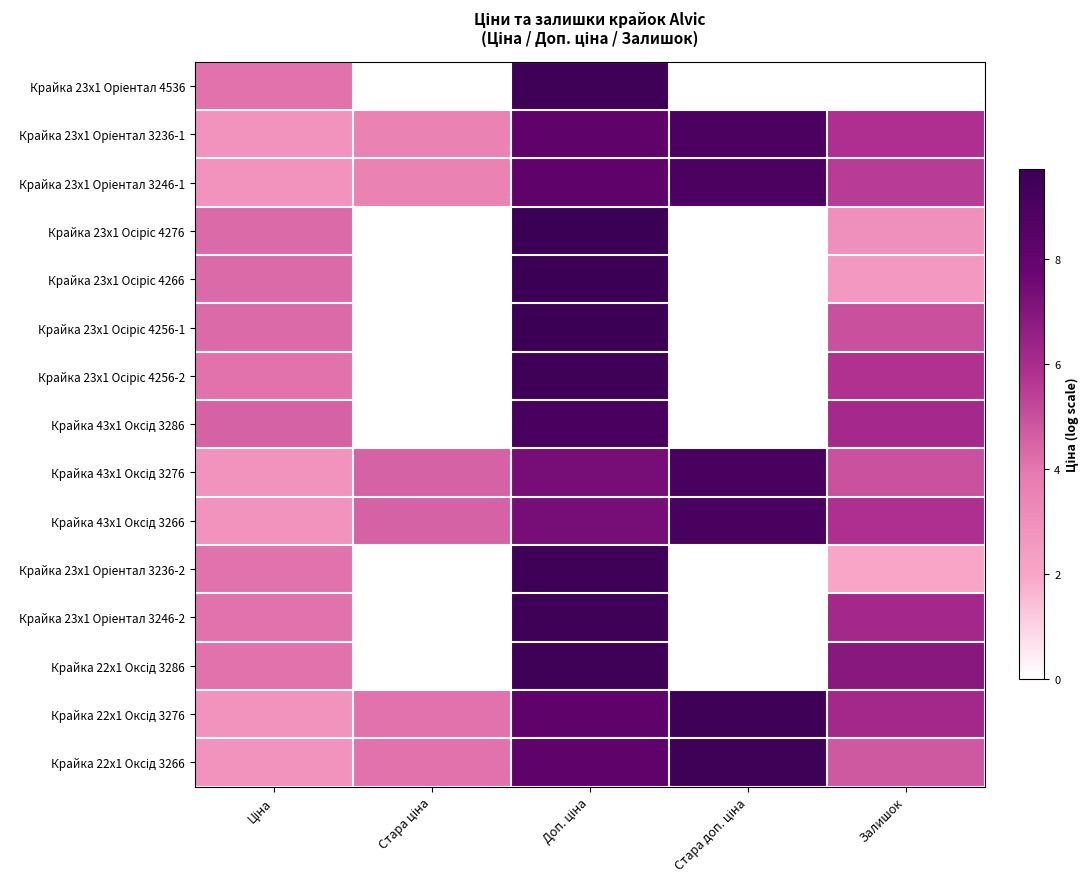

What is the total value across all series at Ціна?

54.9